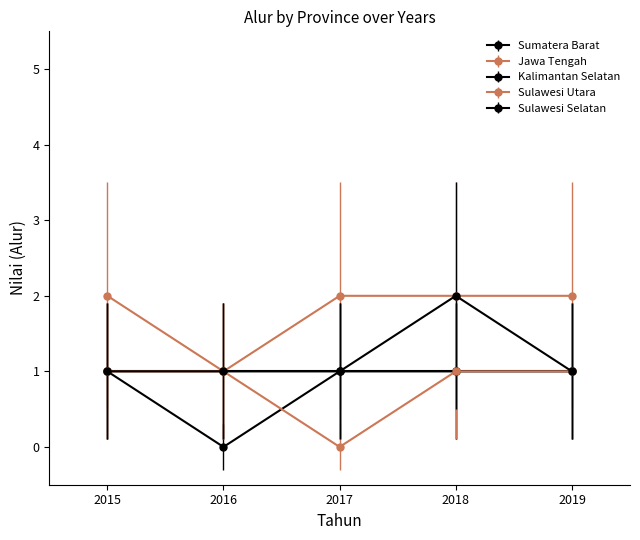

True or false: Sulawesi Selatan and Sulawesi Utara intersect in this chart.

False